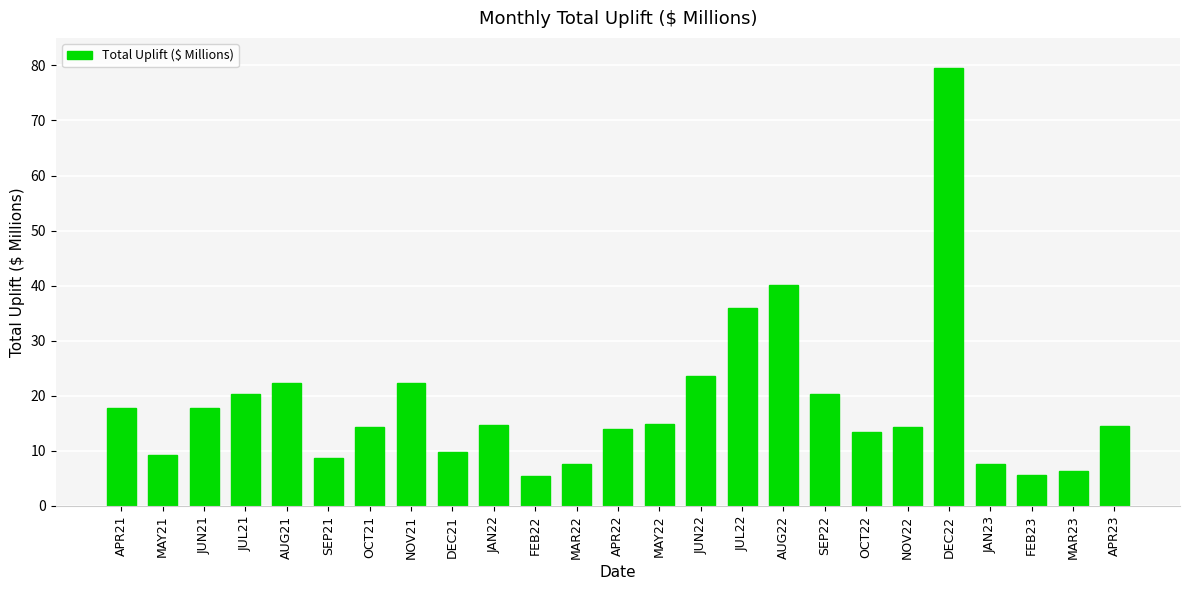

True or false: the data shows 36.0 at JUL22.

True